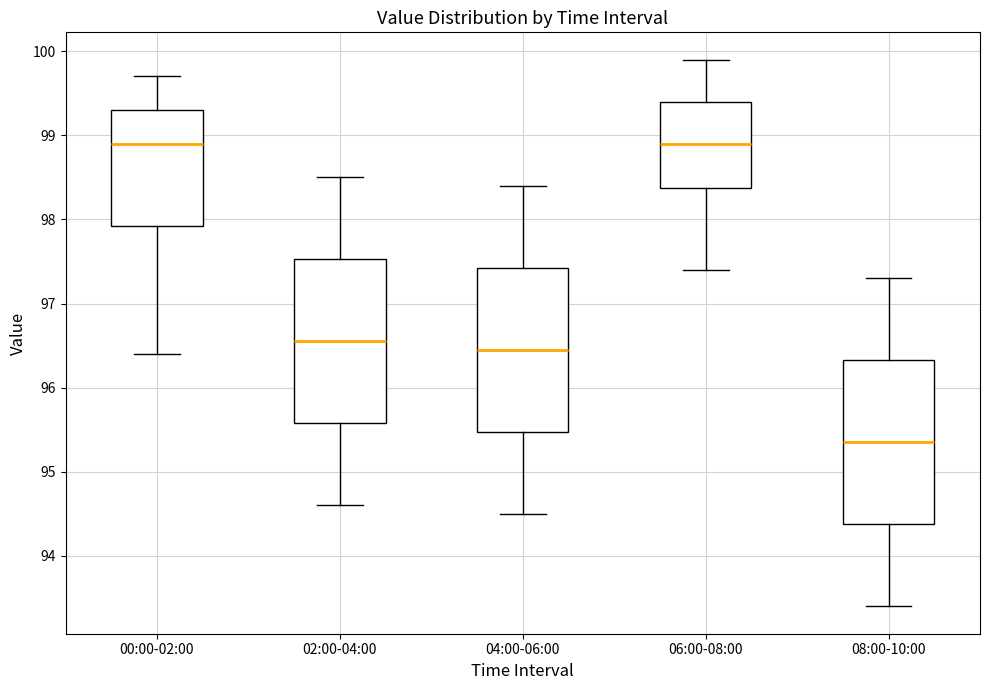

Reading left to right, read every box against the y-axis: the position of its median line, the range the box covers, and the ends of its whiskers. The values are not printed on the chart, so give them approximately, as read against the axis.

00:00-02:00: median 98.9, box 97.9 to 99.3, whiskers 96.4 to 99.7
02:00-04:00: median 96.6, box 95.6 to 97.5, whiskers 94.6 to 98.5
04:00-06:00: median 96.5, box 95.5 to 97.4, whiskers 94.5 to 98.4
06:00-08:00: median 98.9, box 98.4 to 99.4, whiskers 97.4 to 99.9
08:00-10:00: median 95.4, box 94.4 to 96.3, whiskers 93.4 to 97.3